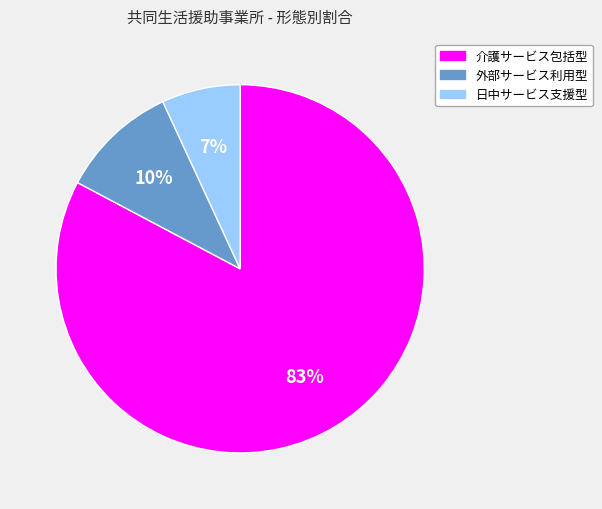

To the nearest percent, what is the average slice percentage?

33%